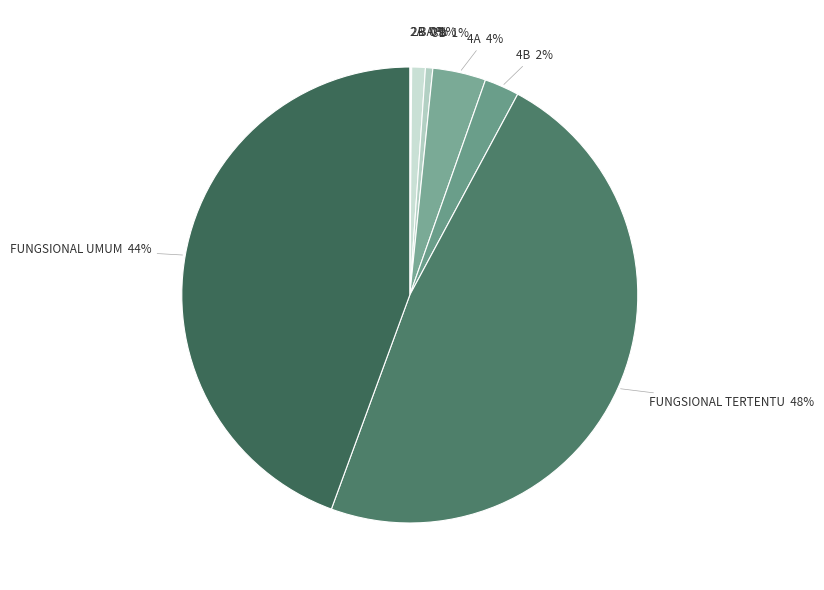

How many slices are in this pie chart?

9